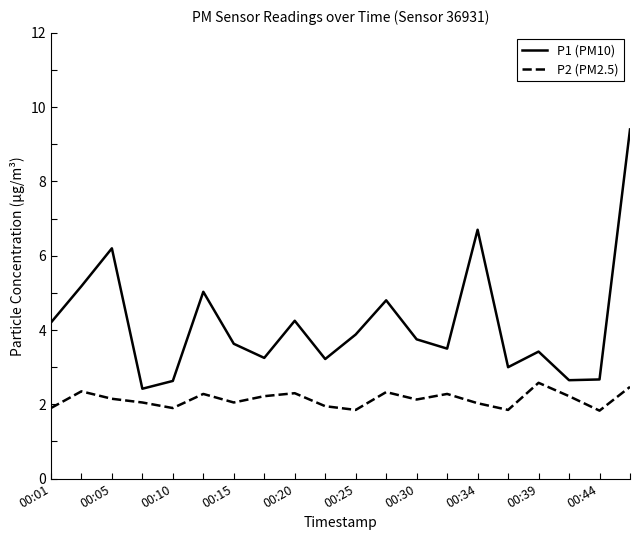

How many lines are shown in the chart?

2